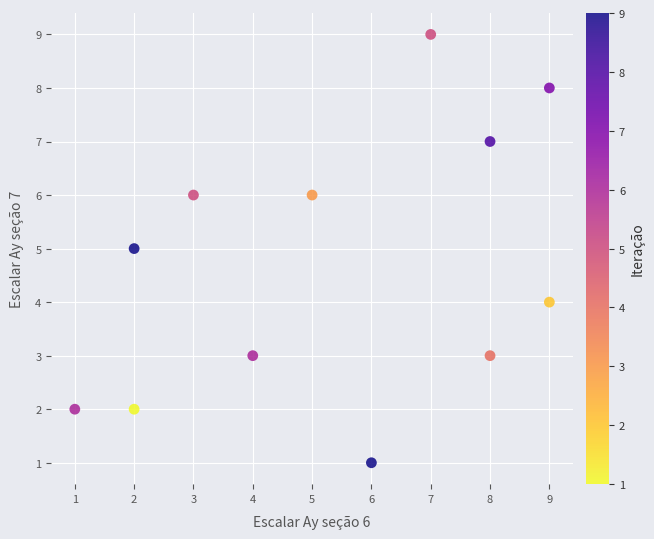

What is the range of X values (max minus min)?

8